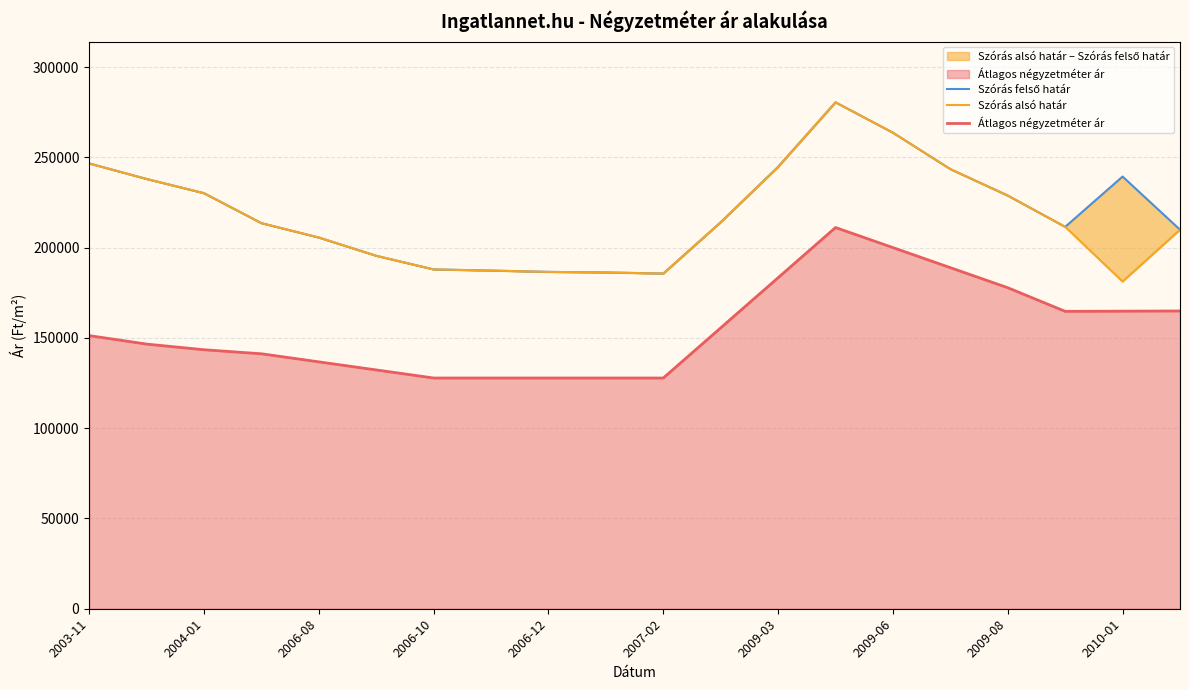

At which label does Szórás felső határ first exceed 214033?

2003-11